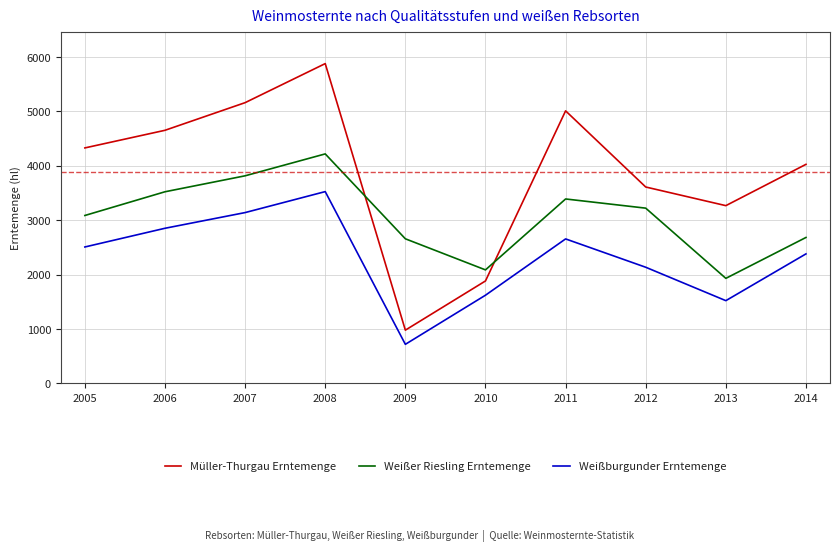

Which category has the lowest value in the Müller-Thurgau Erntemenge series?

2009